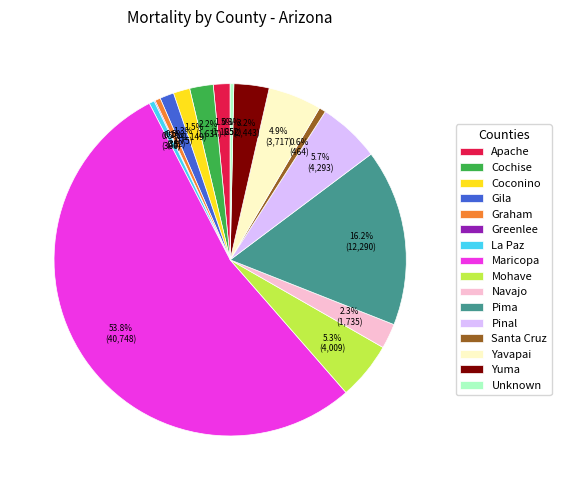

What is the largest slice in the pie chart?

Maricopa